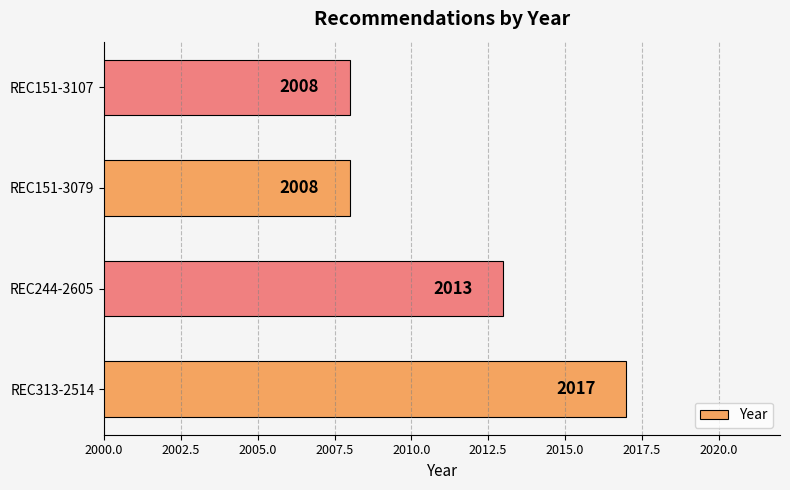

The value at REC151-3079 is 2008. True or false?

True